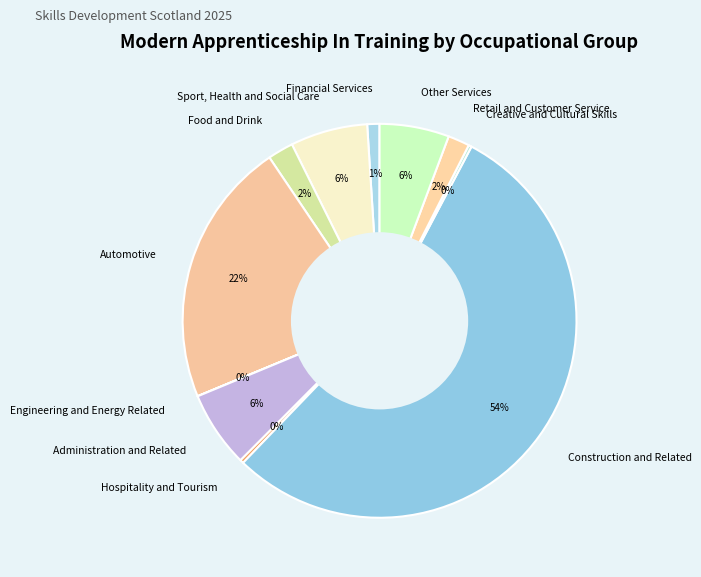

Is it true that Hospitality and Tourism is 0% of the pie?

True